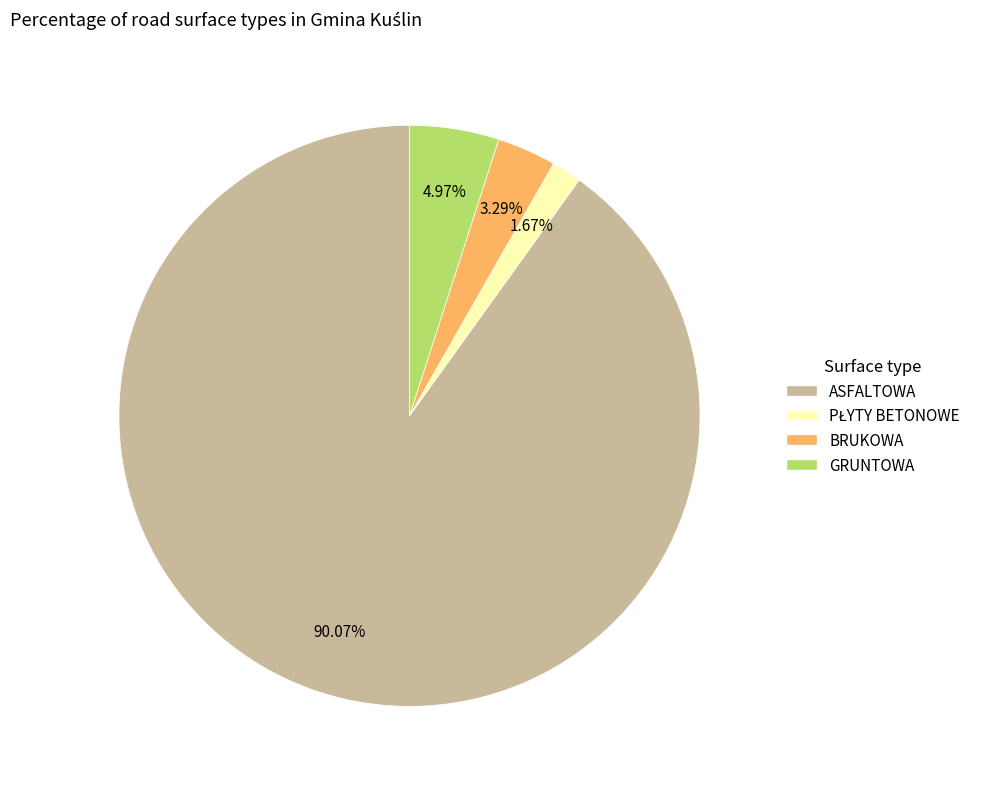

Which category accounts for the majority?

ASFALTOWA